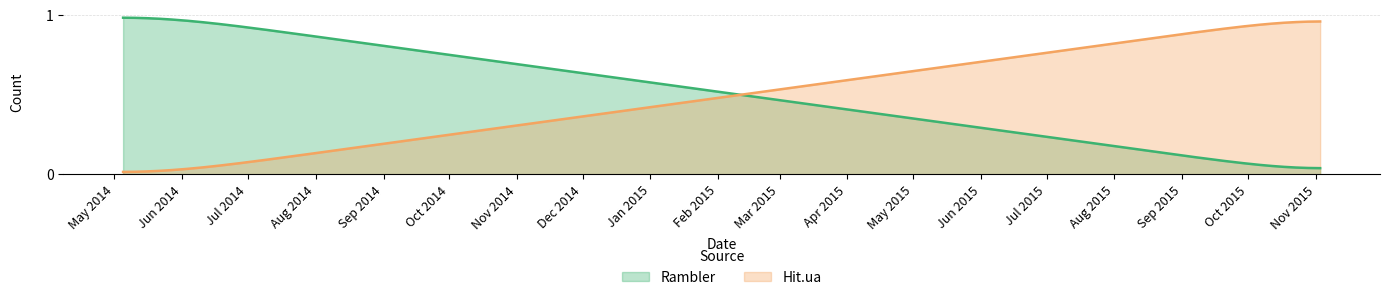

At how many categories does at least one series exceed 0?

300